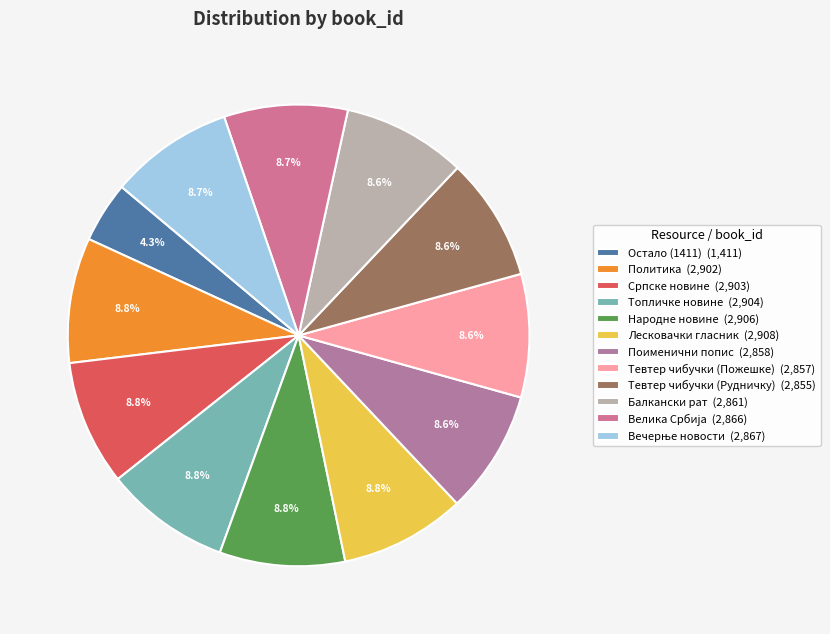

Which slice is the smallest?

Остало (1411)